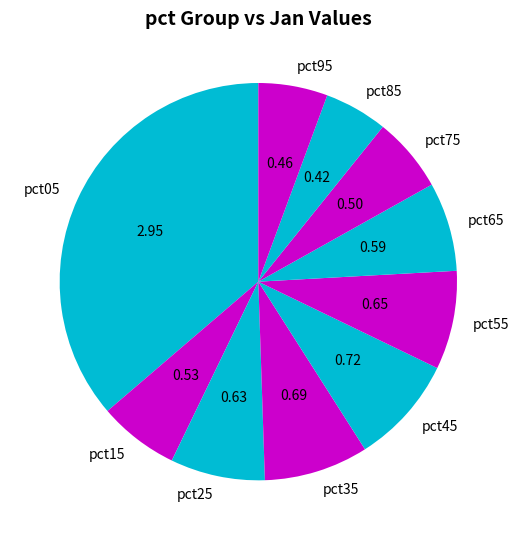

Is it true that pct45 is 9% of the pie?

True